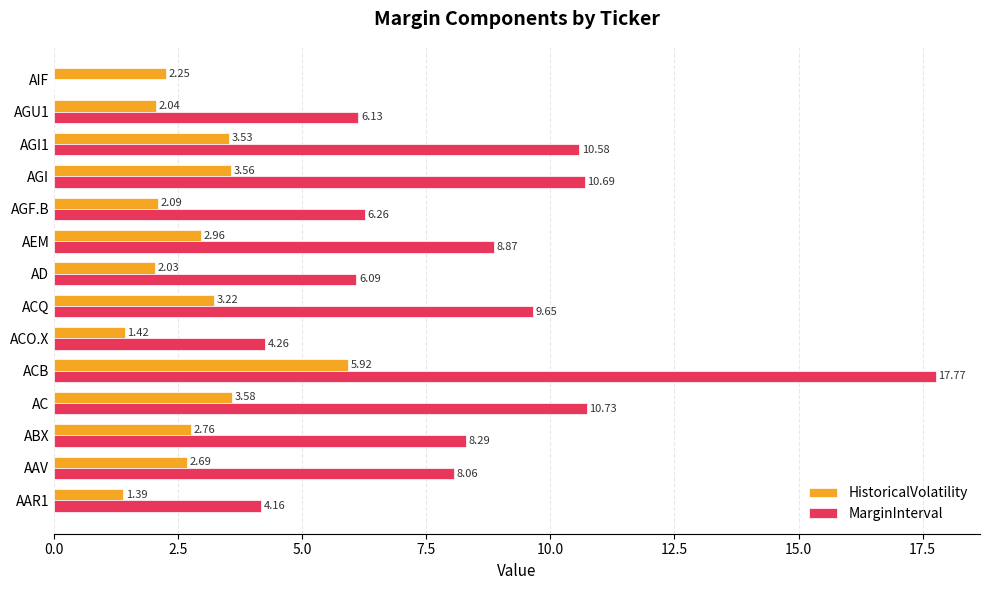

At which category is the sum across all series the highest?

ACB